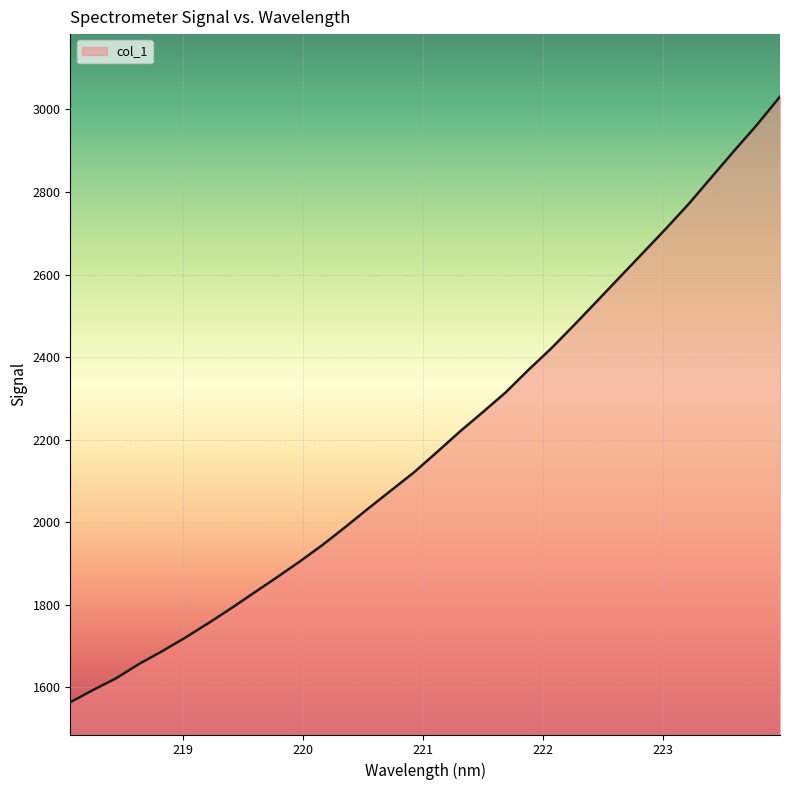

What is the difference between the maximum and minimum values?

1467.7